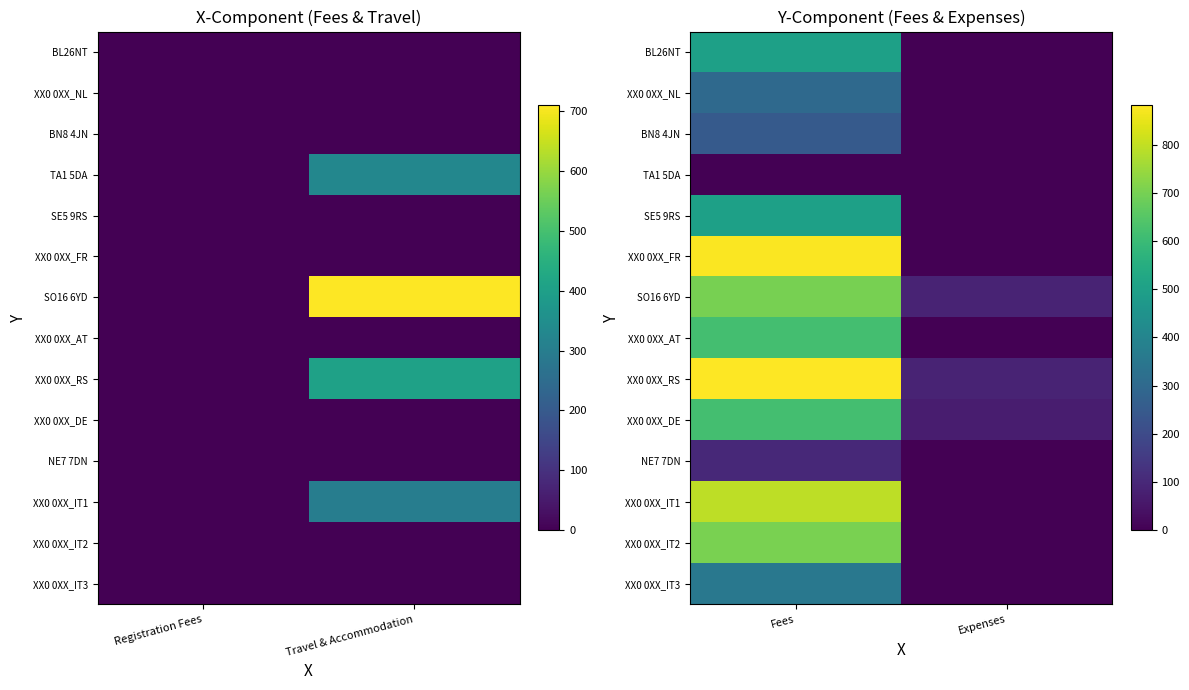

How many data points does each series have?

2